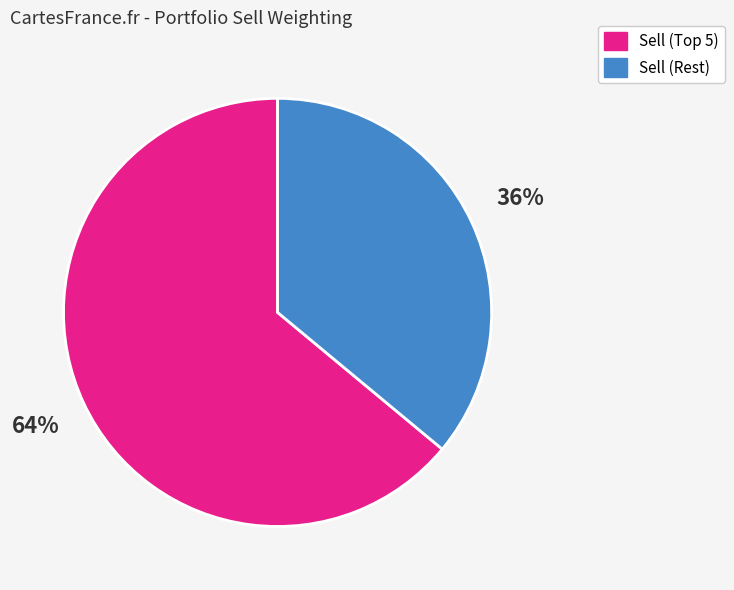

To the nearest percent, what is the average slice percentage?

50%